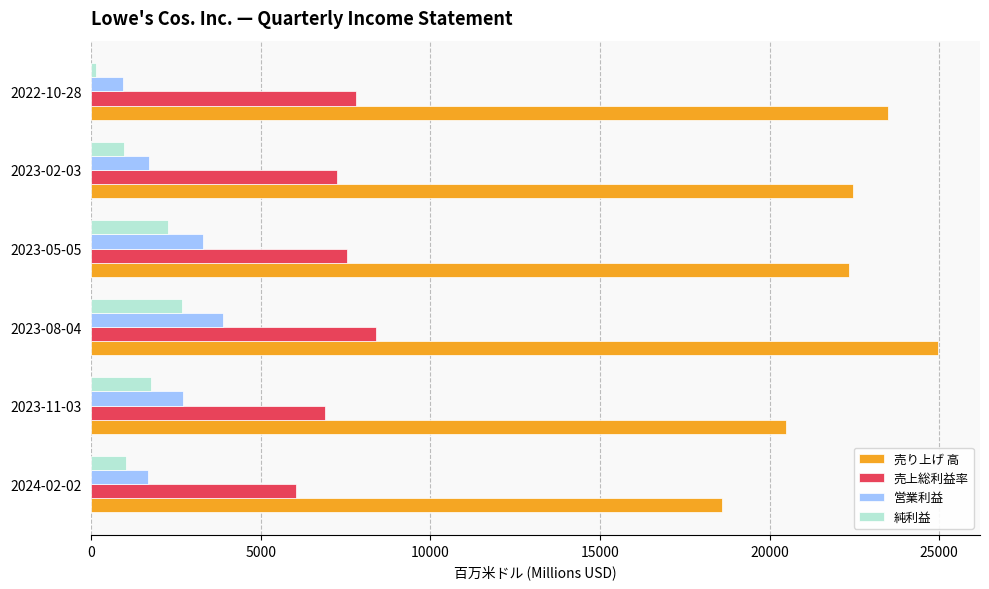

Which series has the widest spread of values?

売り上げ 高